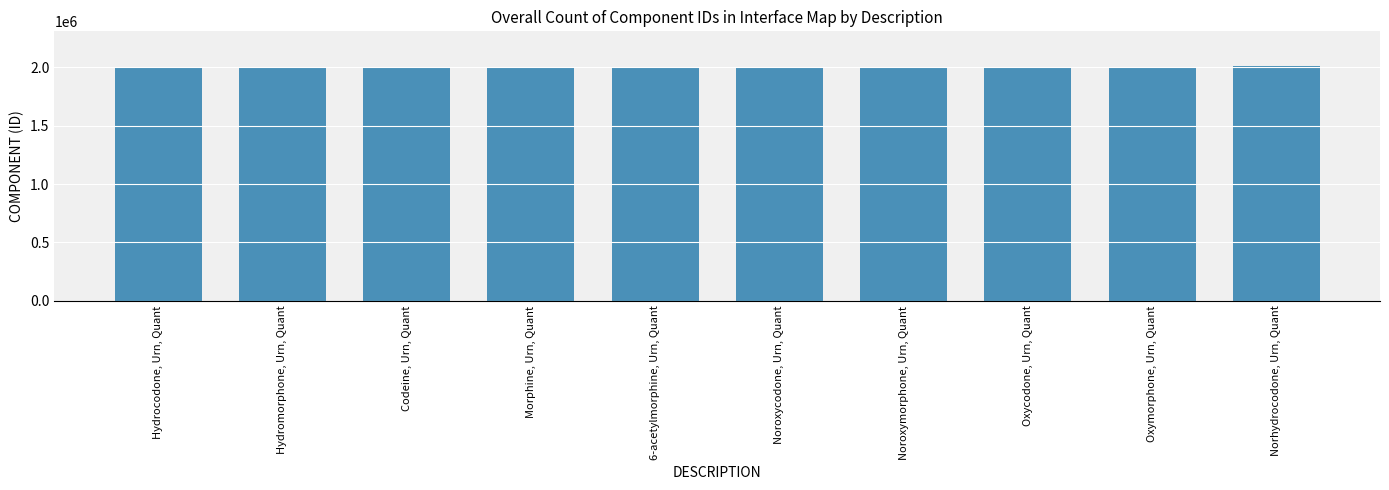

How many data points are less than 2005224?

5